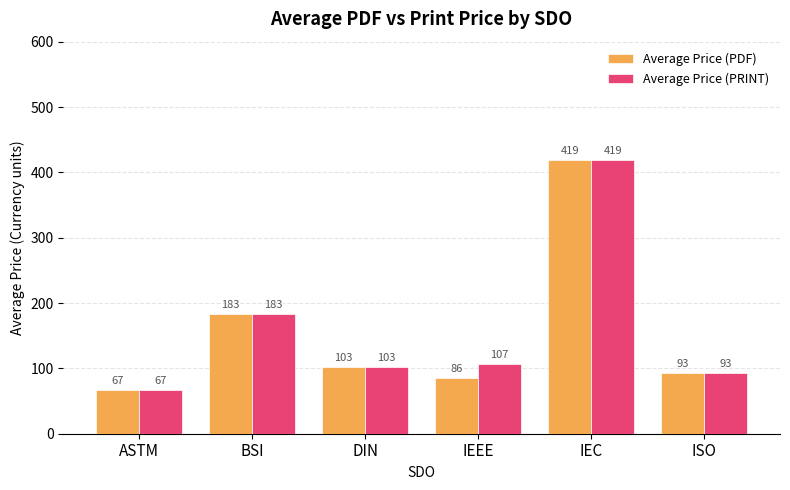

What is the label of the 2nd bar from the right?

IEC